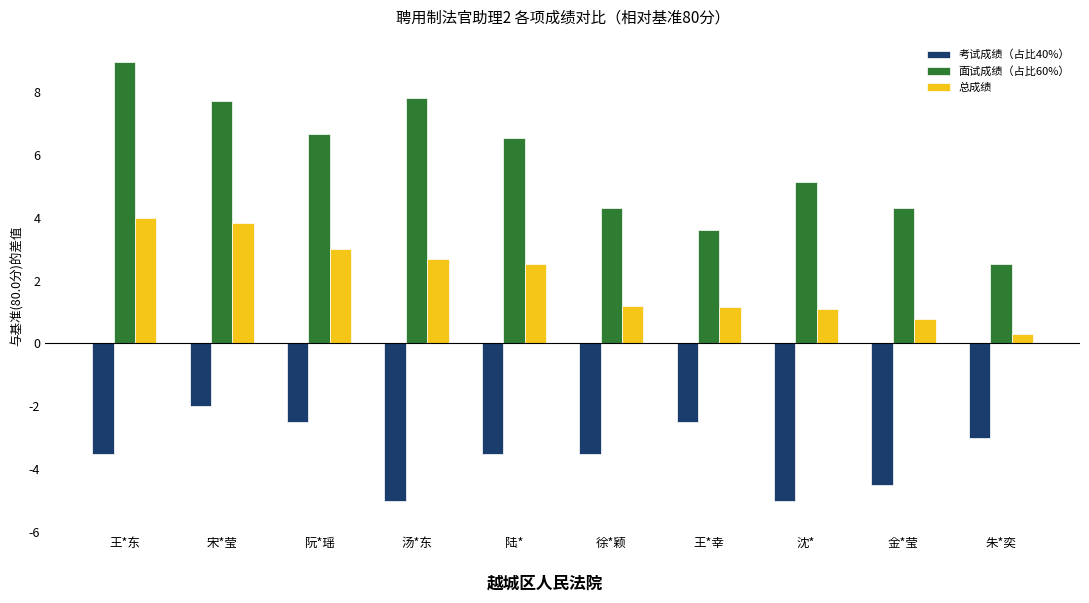

At which label is 面试成绩（占比60%） closest to 5?

沈*